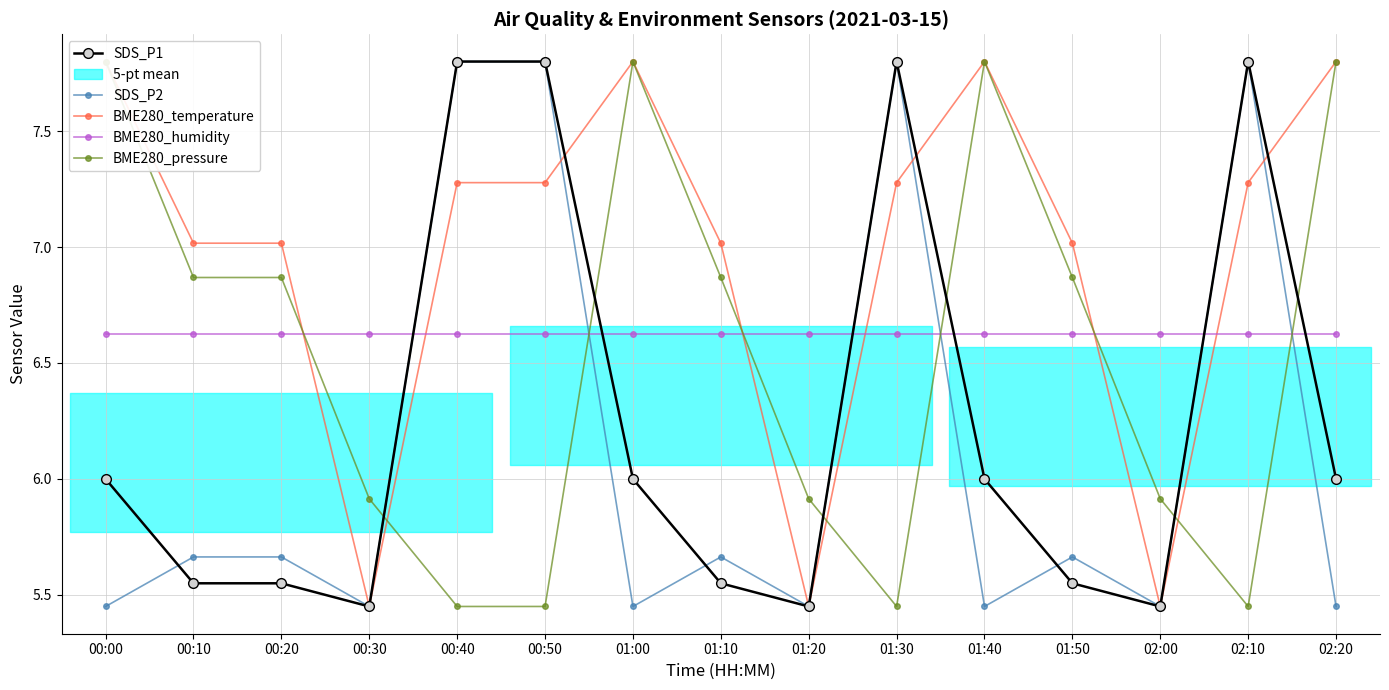

At which label does BME280_pressure reach its peak?

00:00